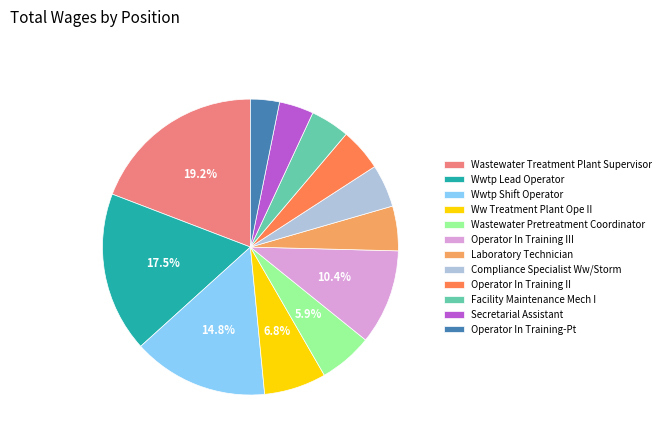

To the nearest percent, what is the combined percentage of Wwtp Shift Operator and Operator In Training-Pt?

18%